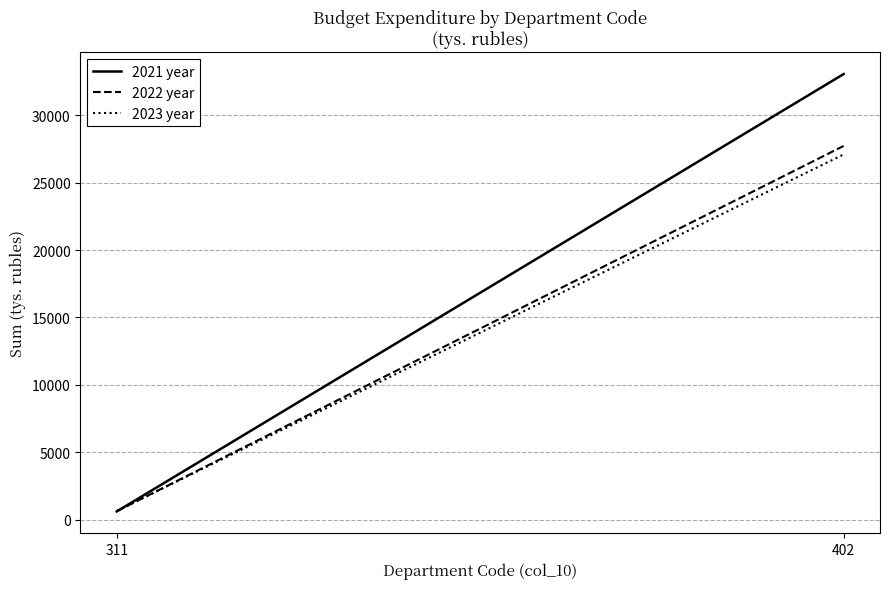

What is the average value of the 2022 year series?

14179.0